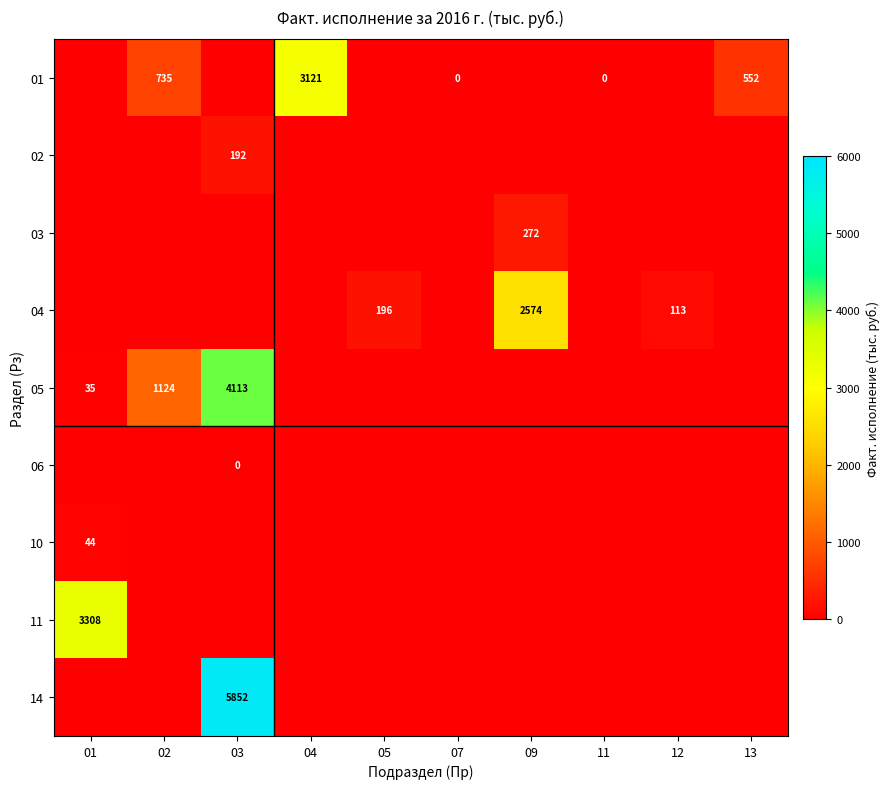

The value of 11 at 01 is 5580. True or false?

False